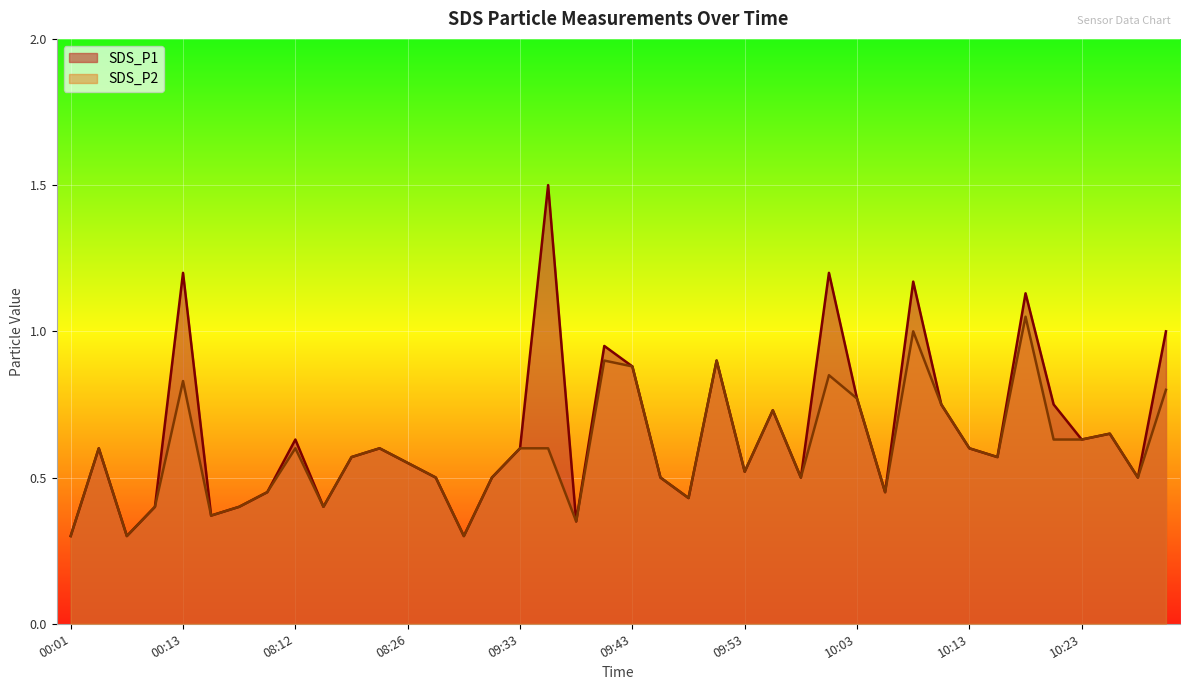

Which category has the highest value across all series?

09:35